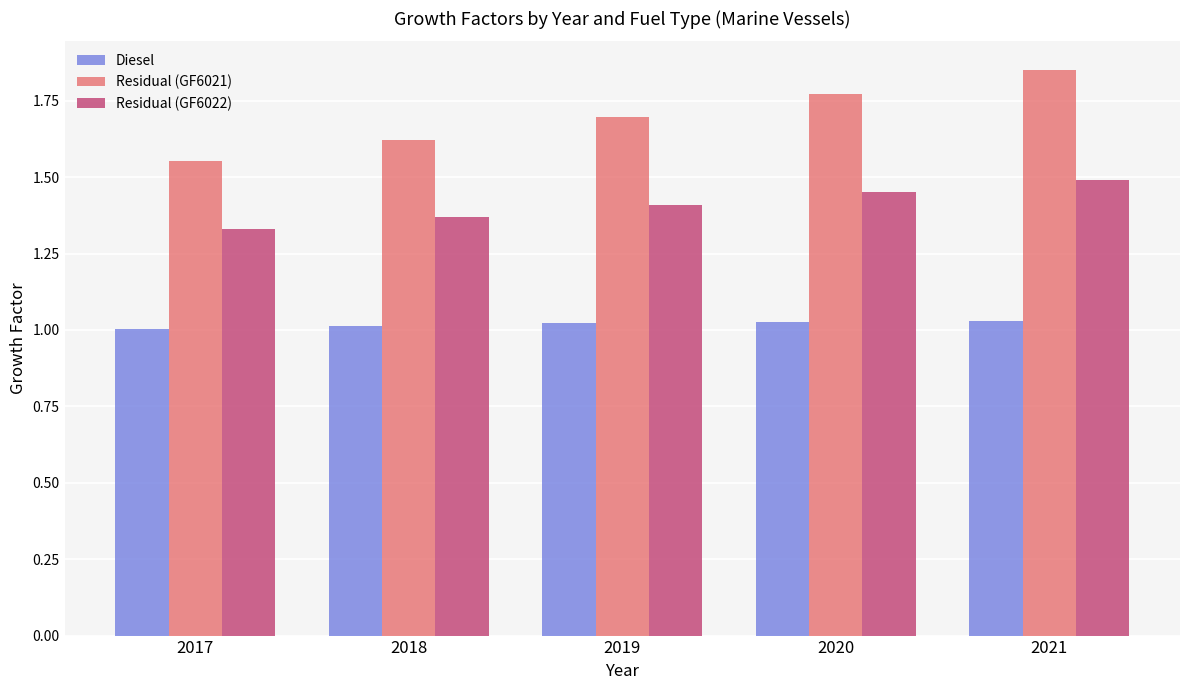

Is the value of Residual (GF6022) at 2020 greater than the value of Diesel at 2017?

Yes